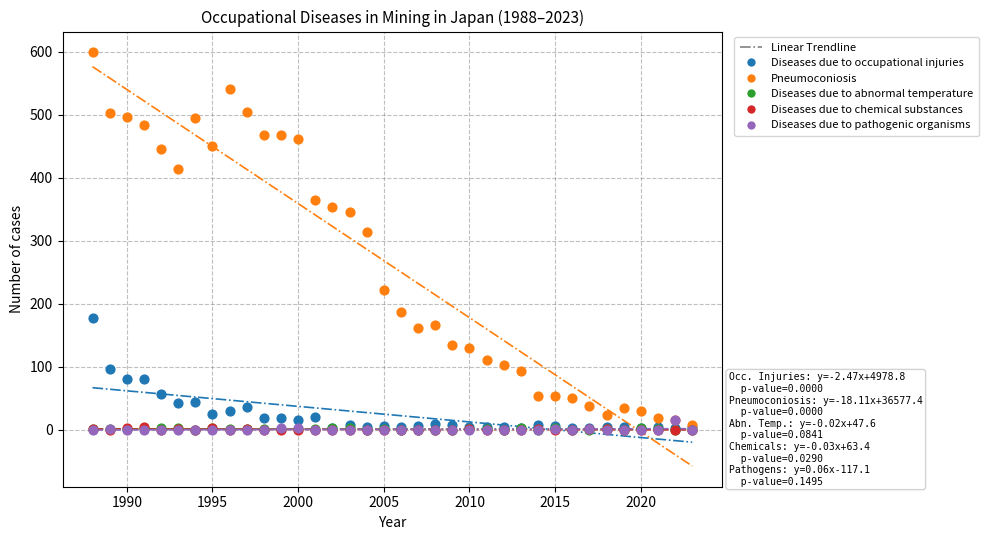

Which series contains the highest Y value?

Pneumoconiosis